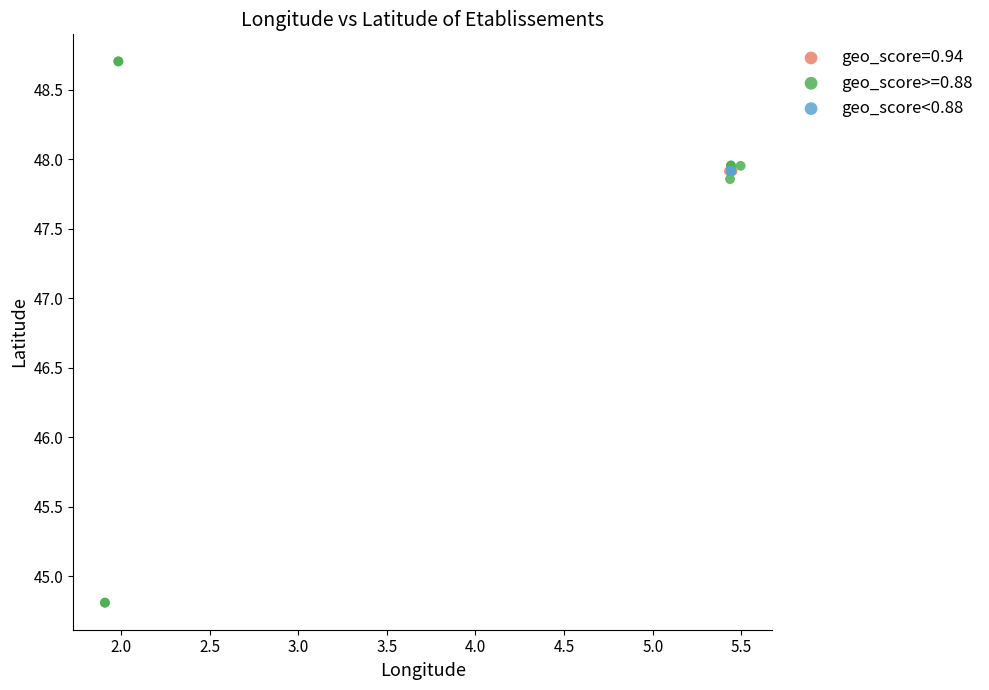

Which series has the largest Y range (max minus min)?

geo_score>=0.88